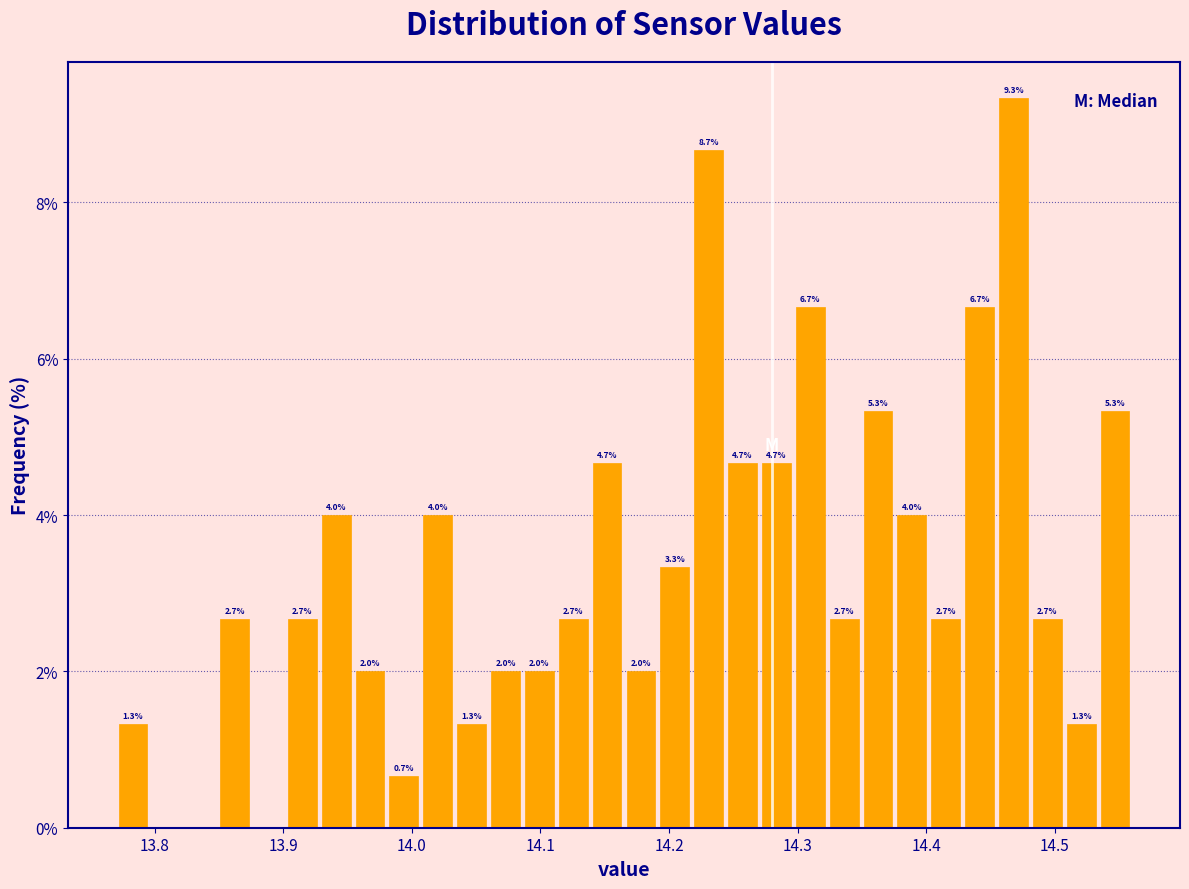

Around what value on the x-axis is the tallest bar? Give the approximate position of its centre, as read against the axis.

14.47